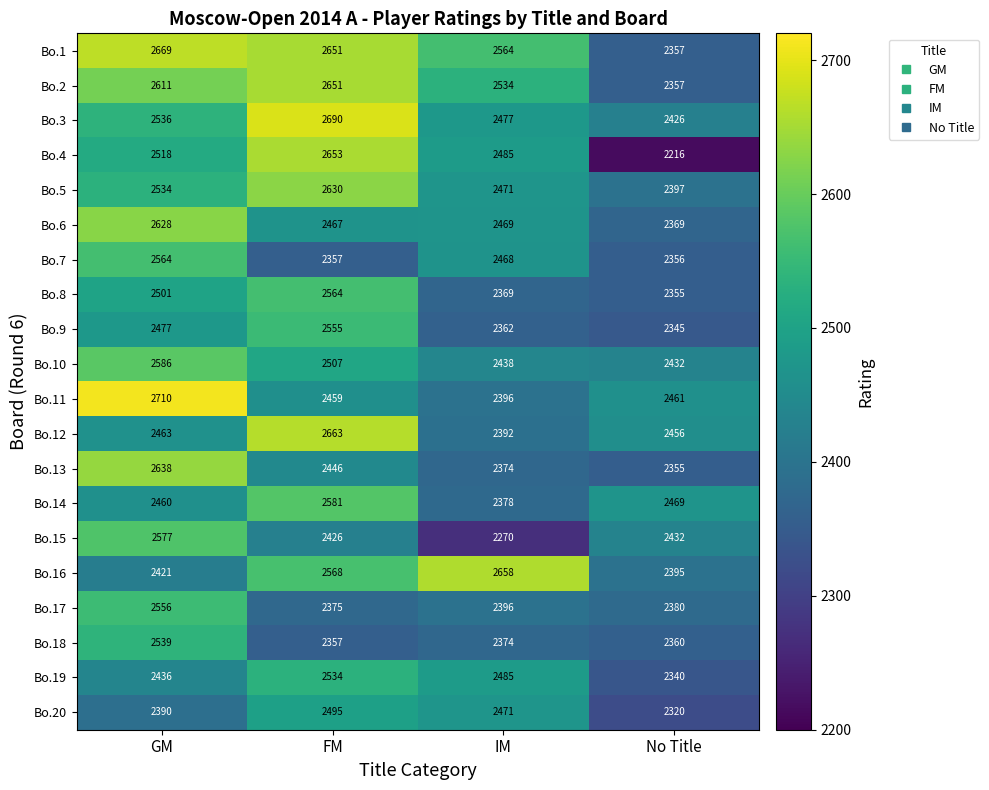

At GM, list the series in order from smallest to largest.

Bo.20, Bo.16, Bo.19, Bo.14, Bo.12, Bo.9, Bo.8, Bo.4, Bo.5, Bo.3, Bo.18, Bo.17, Bo.7, Bo.15, Bo.10, Bo.2, Bo.6, Bo.13, Bo.1, Bo.11